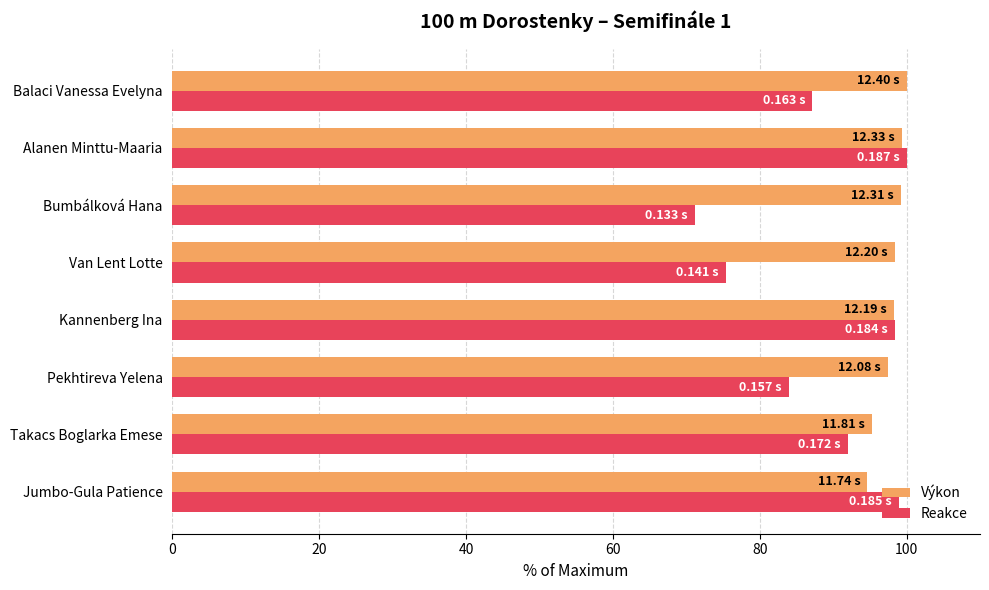

Count the number of data series in this chart.

2